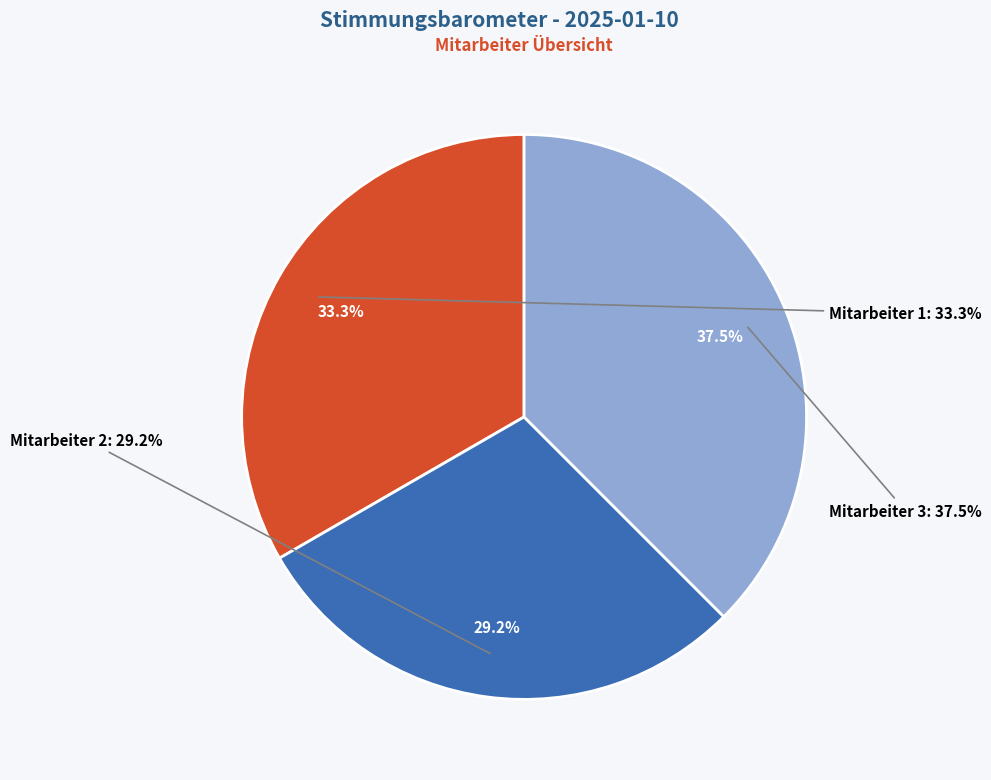

Which slice is the smallest?

Mitarbeiter 2